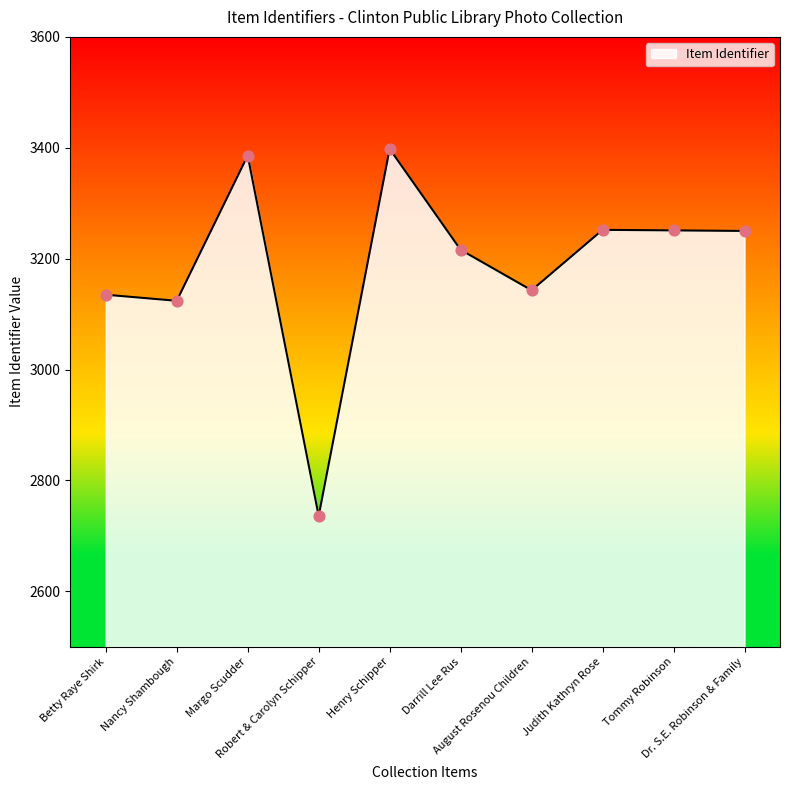

What is the change in value from Judith Kathryn Rose to Tommy Robinson?

-1